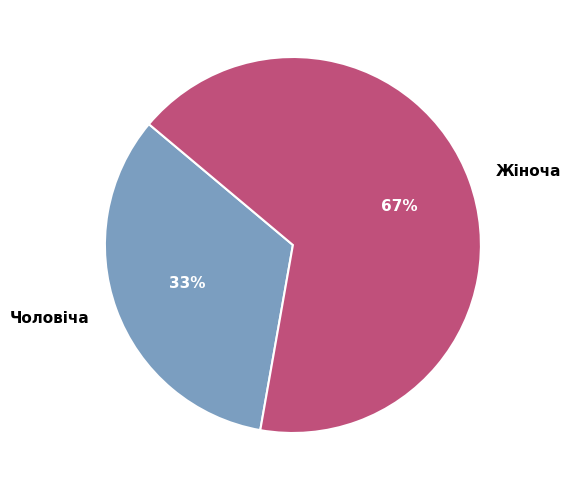

What is the majority slice?

Жіноча